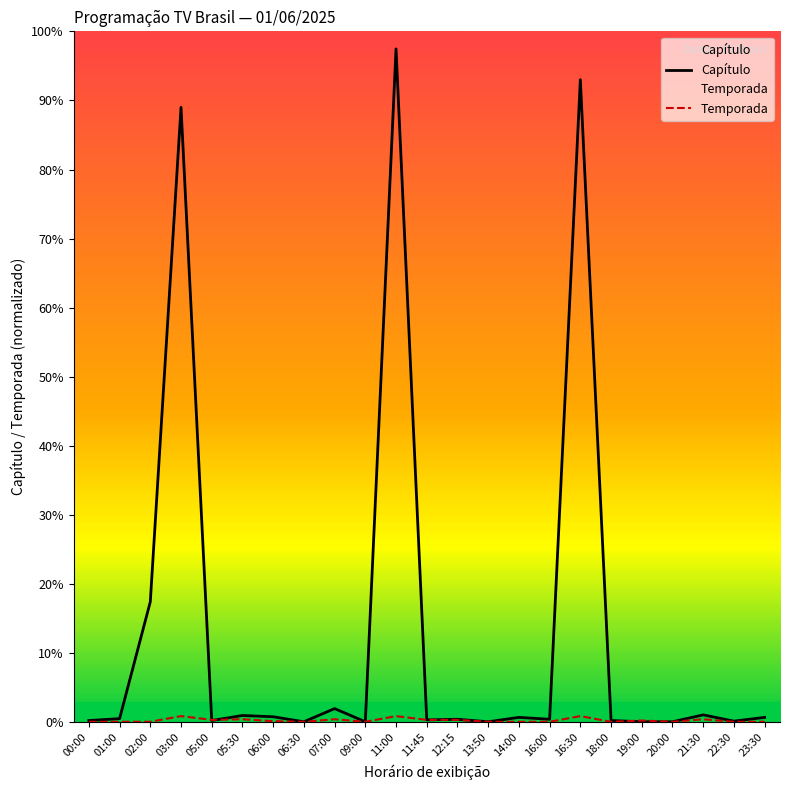

Where is the first local maximum for Temporada?

03:00